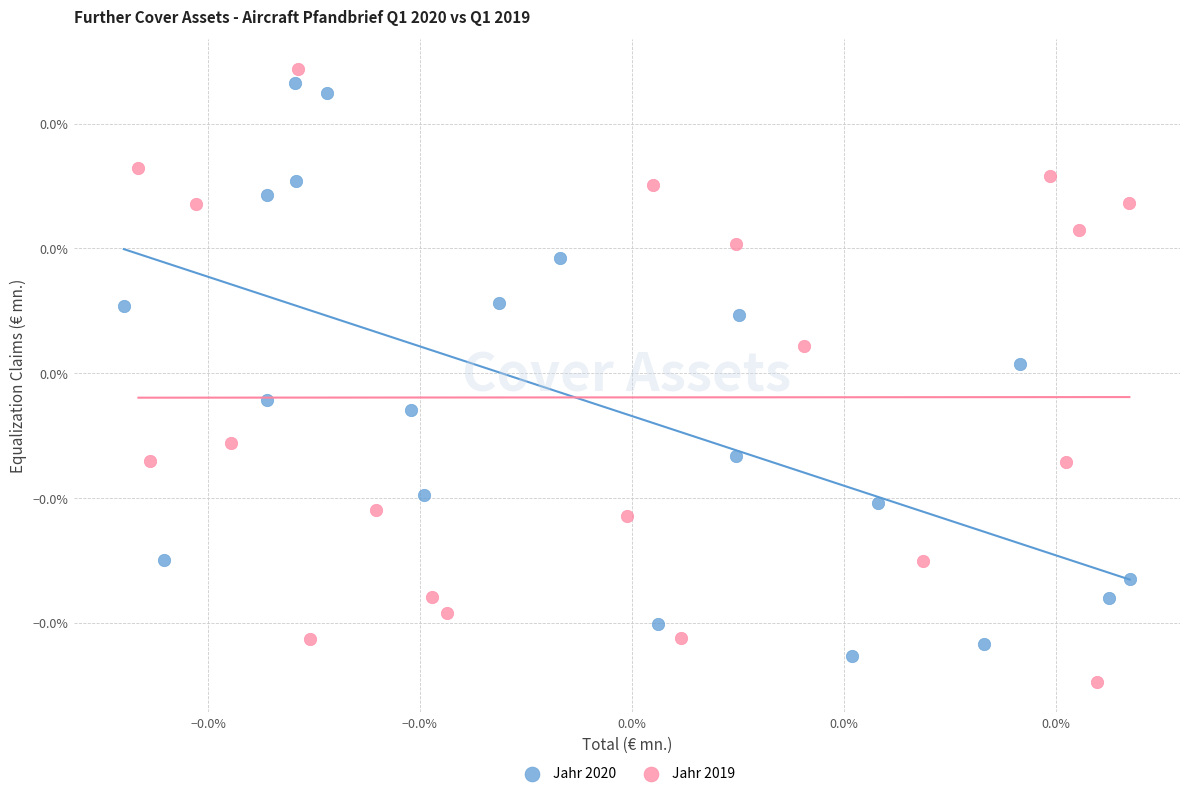

Which series contains the lowest Y value?

Jahr 2019